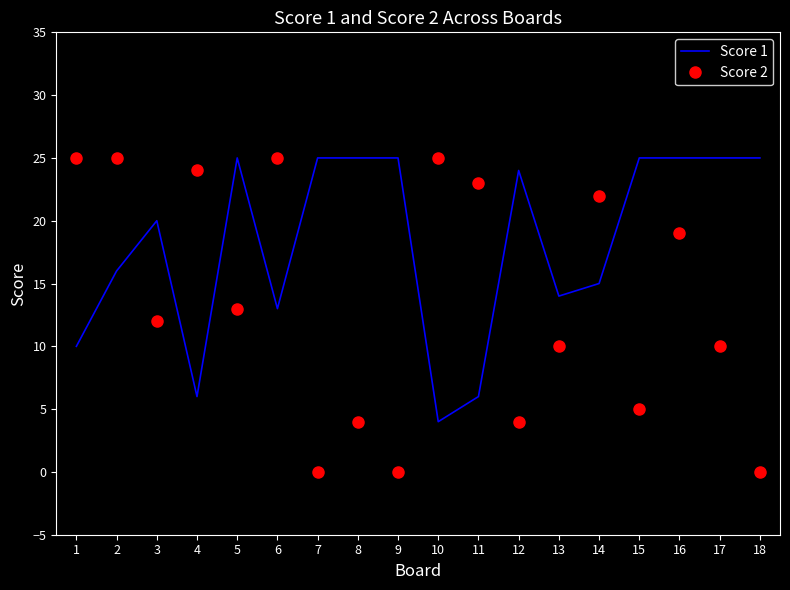

At how many categories does at least one series exceed 6?

18